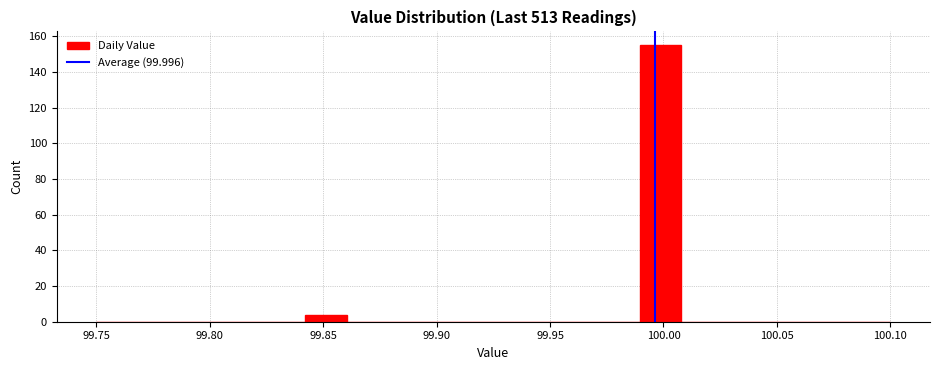

Around what value on the x-axis is the tallest bar? Give the approximate position of its centre, as read against the axis.

100.000